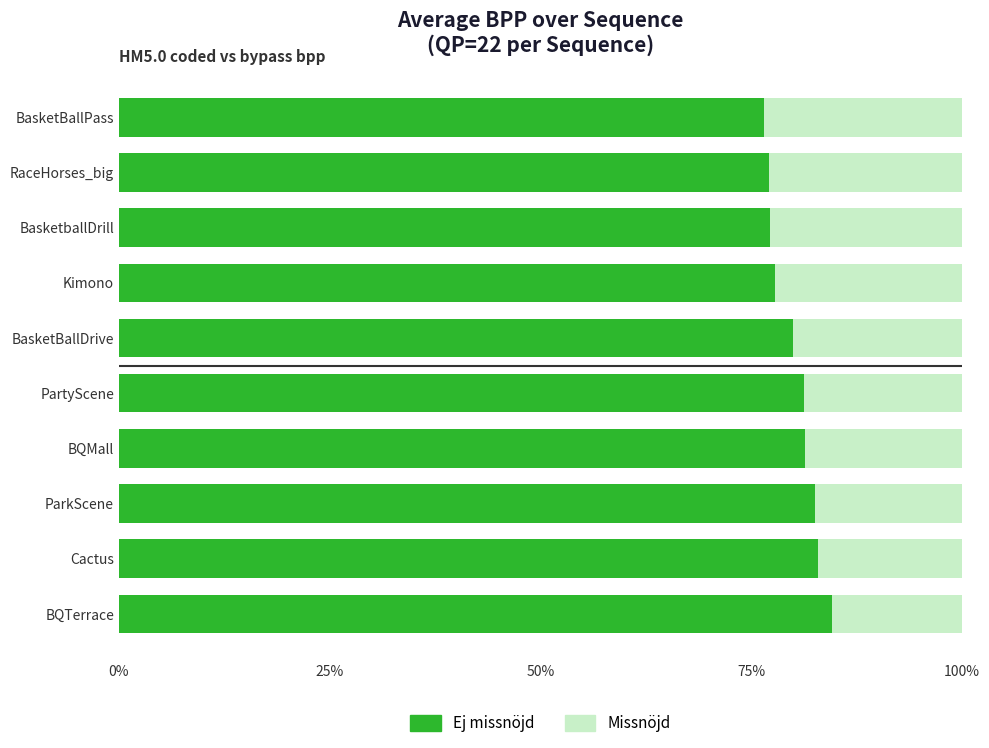

What are all the series names shown in the legend?

Ej missnöjd, Missnöjd